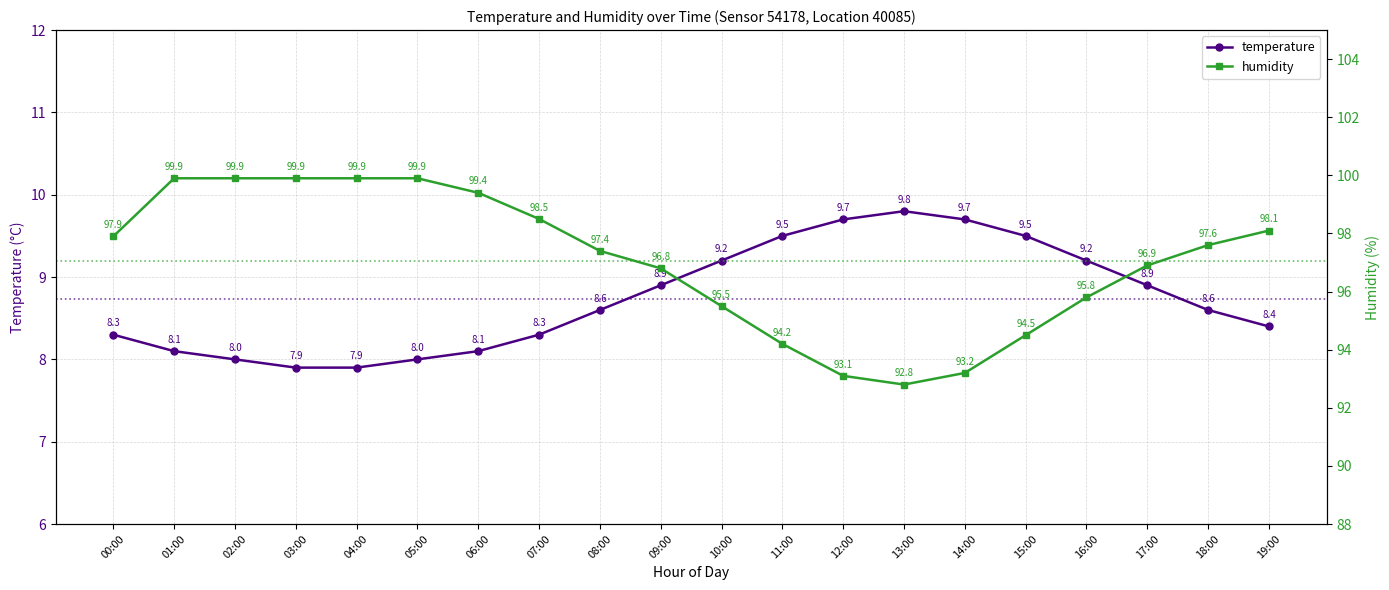

Between 16:00 and 12:00, which is larger?

12:00